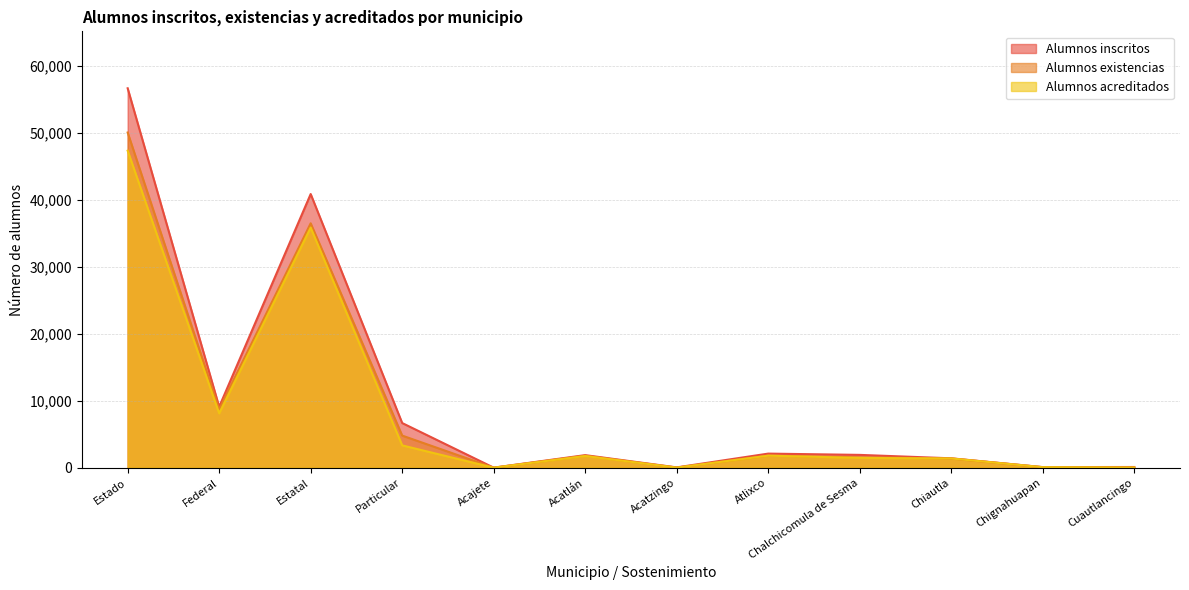

How many categories are shown in the chart?

12